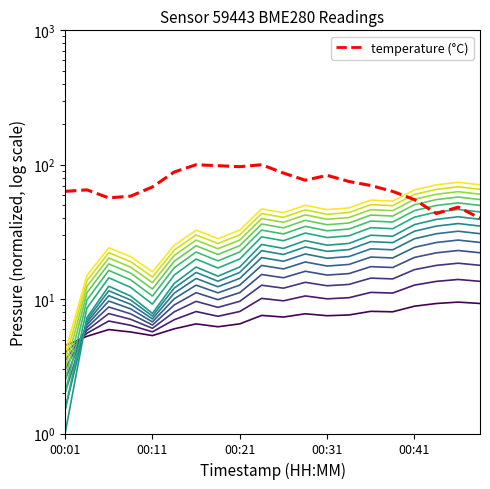

True or false: temperature has a value of 86.7 at 00:26.

True